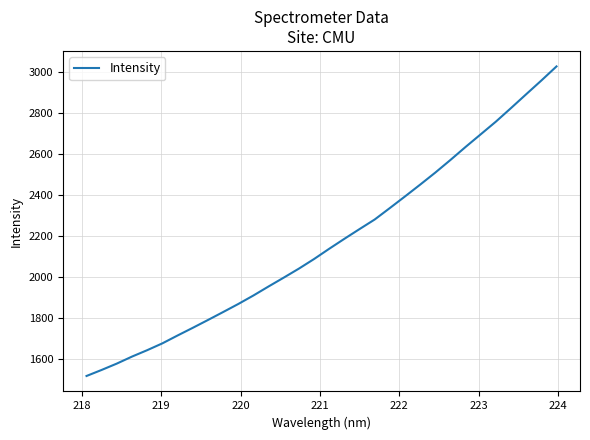

How many values exceed 2138?

16